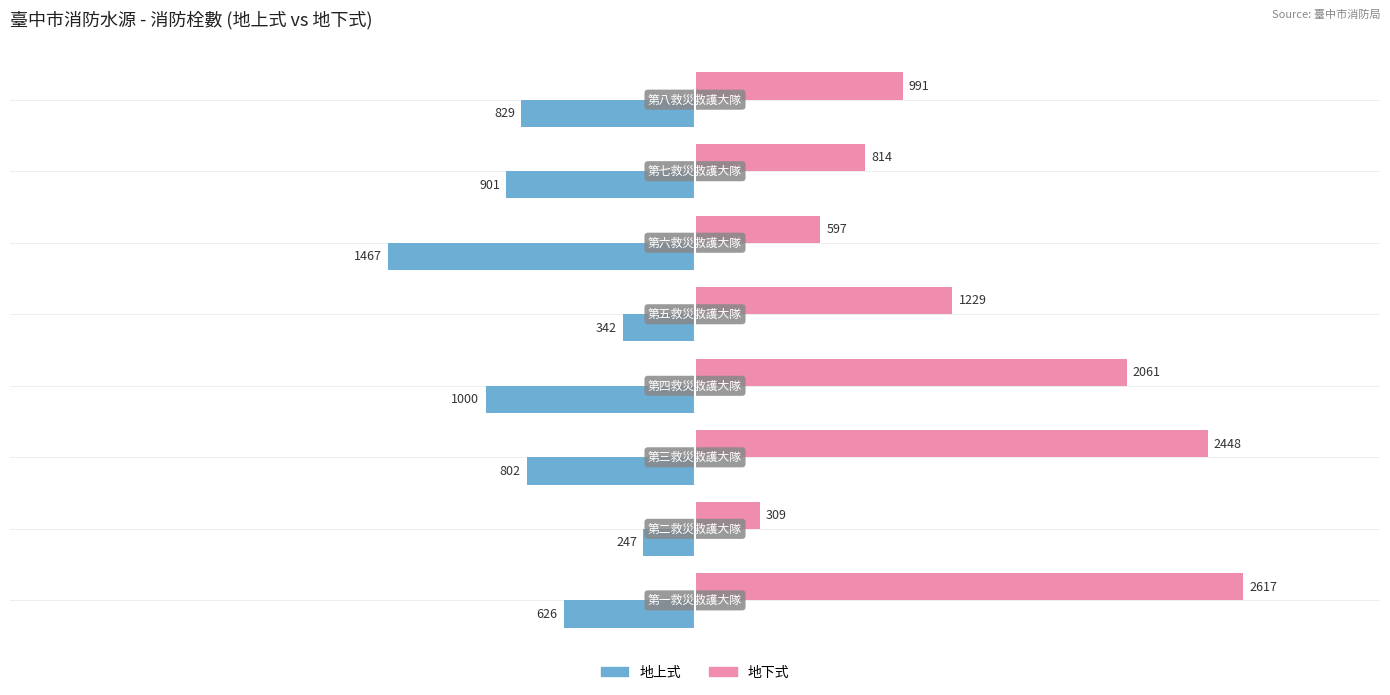

What is the greatest value displayed?

2617